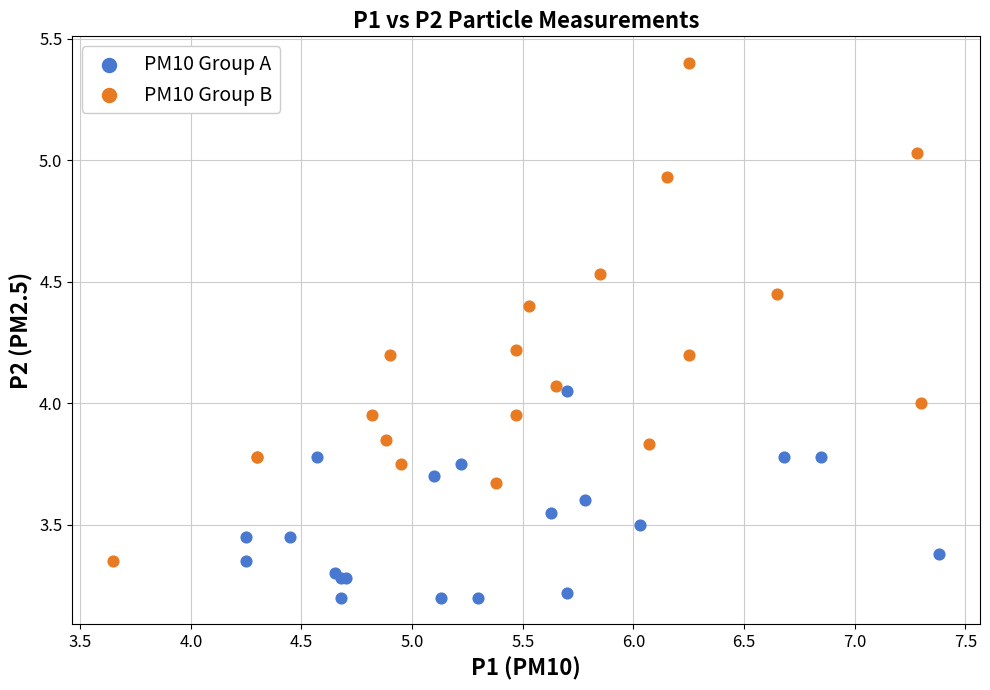

Which series has the widest spread of Y values?

PM10 Group B